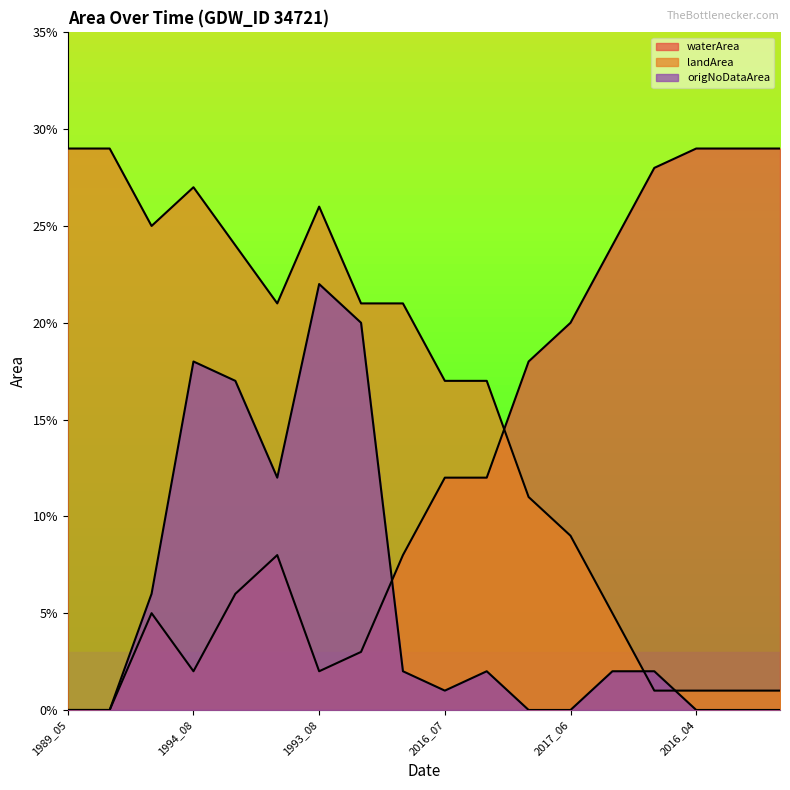

List the labels in order of origNoDataArea value, smallest first.

1989_05, 1992_05, 2021_04, 2017_06, 2016_04, 2000_05, 2001_05, 2016_07, 2019_07, 2020_05, 2017_05, 2017_04, 2005_05, 2005_04, 1996_04, 1994_08, 2002_06, 1993_08